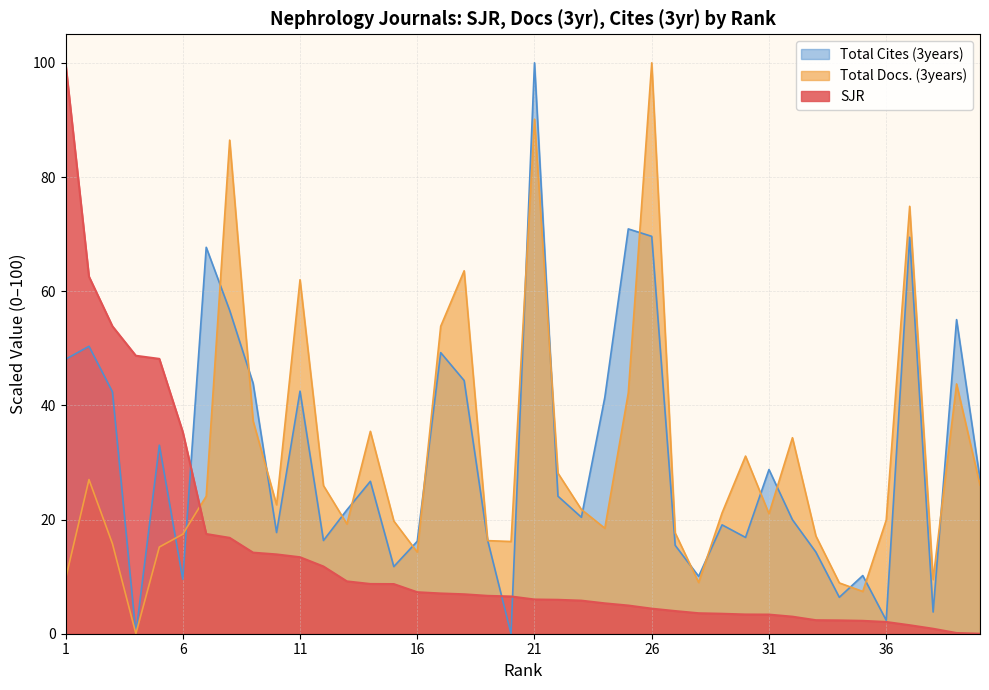

What is the difference between the highest and lowest values at 13?

12.5